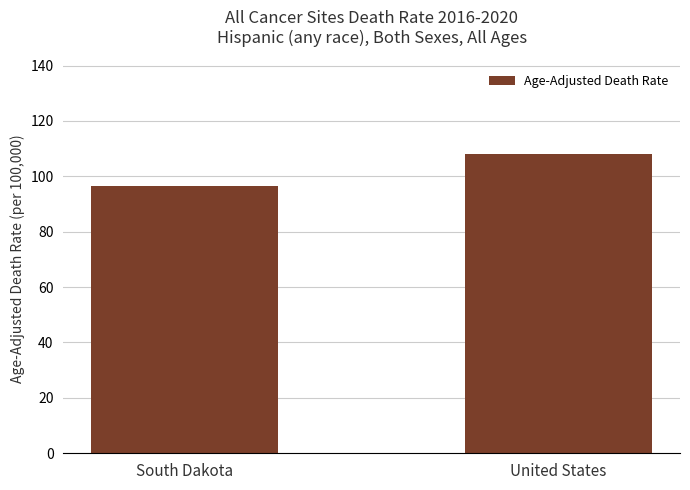

Reading left to right, extract all data points from this chart.

South Dakota=96.4	United States=108.2